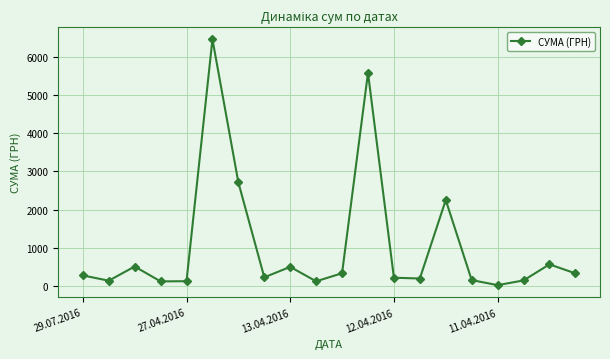

What is the maximum value shown in the chart?

6472.4